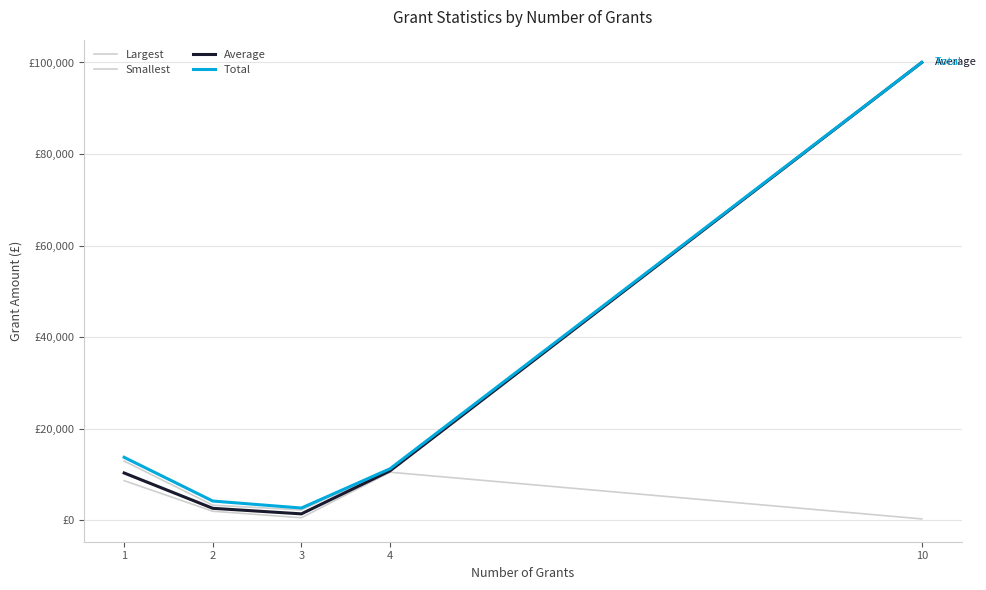

Does the chart have visible grid lines?

Yes